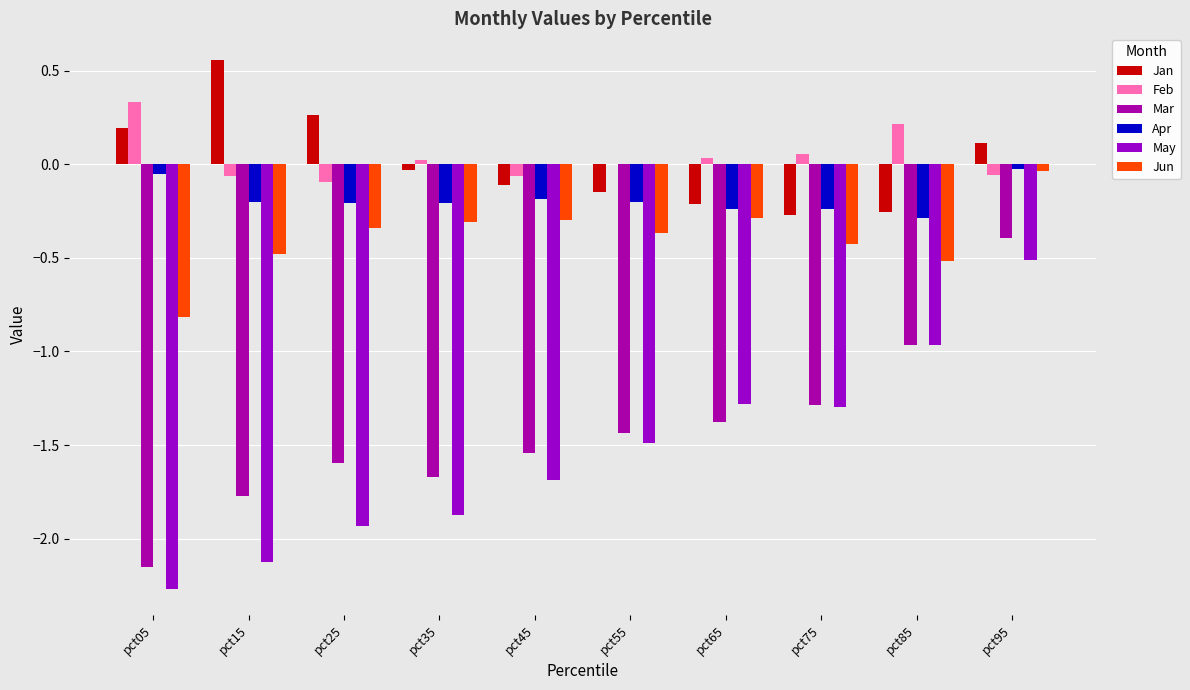

At which label is Jun closest to 0?

pct95